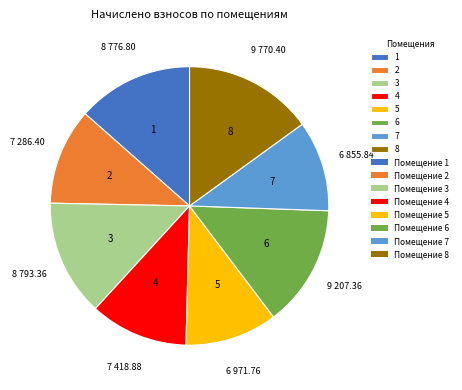

Do 1 and 3 together represent more than half of the pie?

No